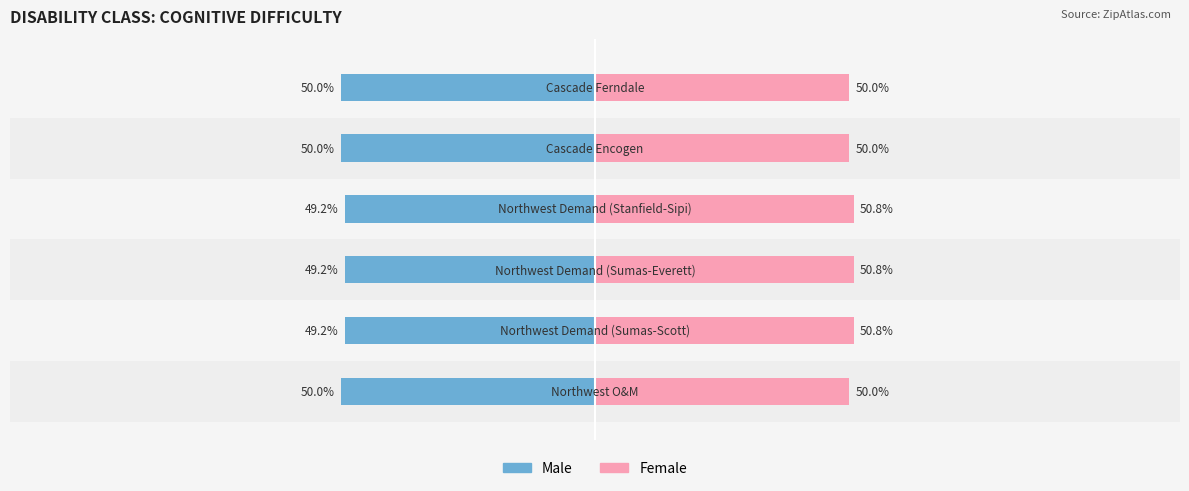

Count the number of categories in the chart.

6